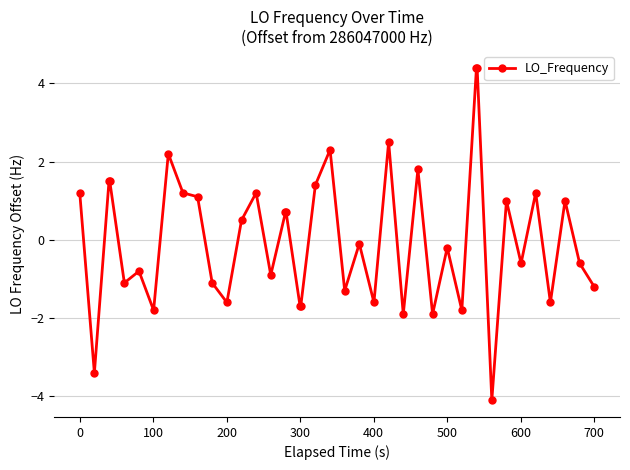

True or false: the data has more than 0 interior local peaks.

True